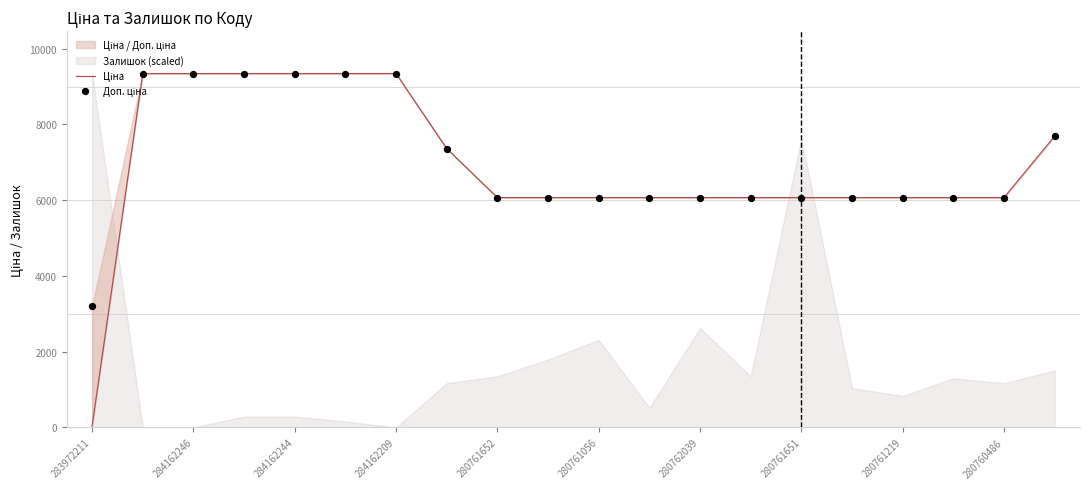

What is the total value across all series at 283972211?

3237.1